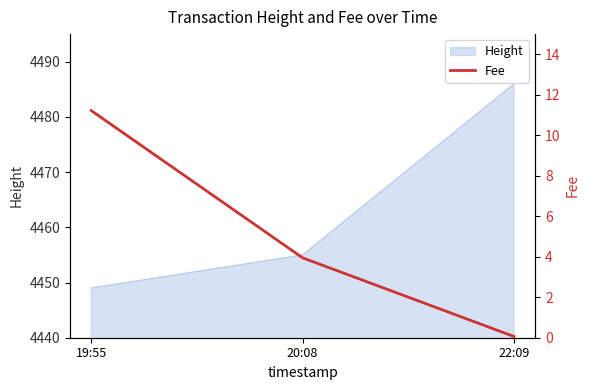

Reading left to right, extract all data points from this chart.

19:55=11.2	20:08=3.9	22:09=0.1